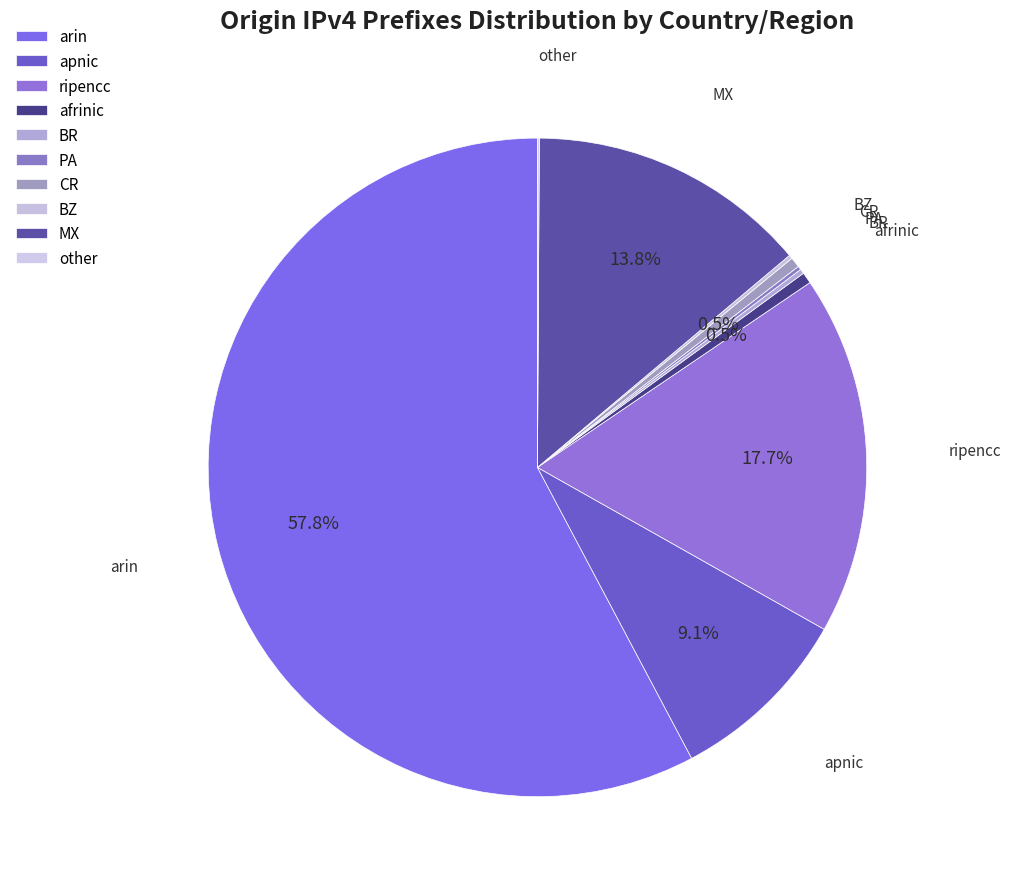

What portion of the pie excludes BZ?

99.8%